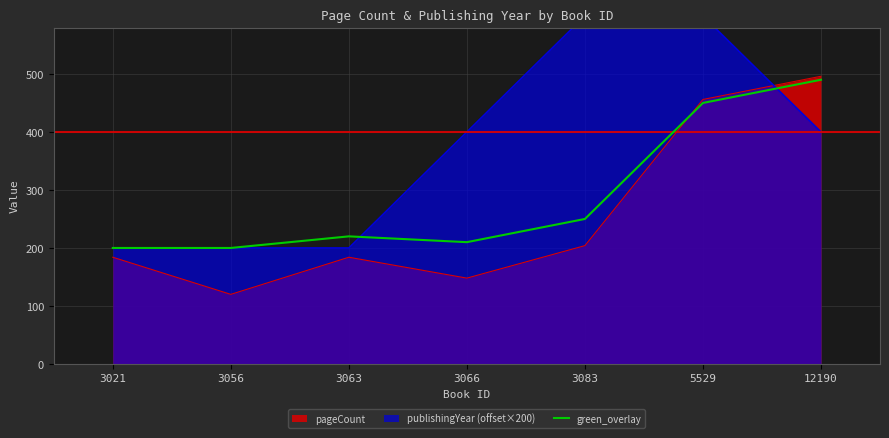

Is it true that green_overlay equals 142 at 3066?

False